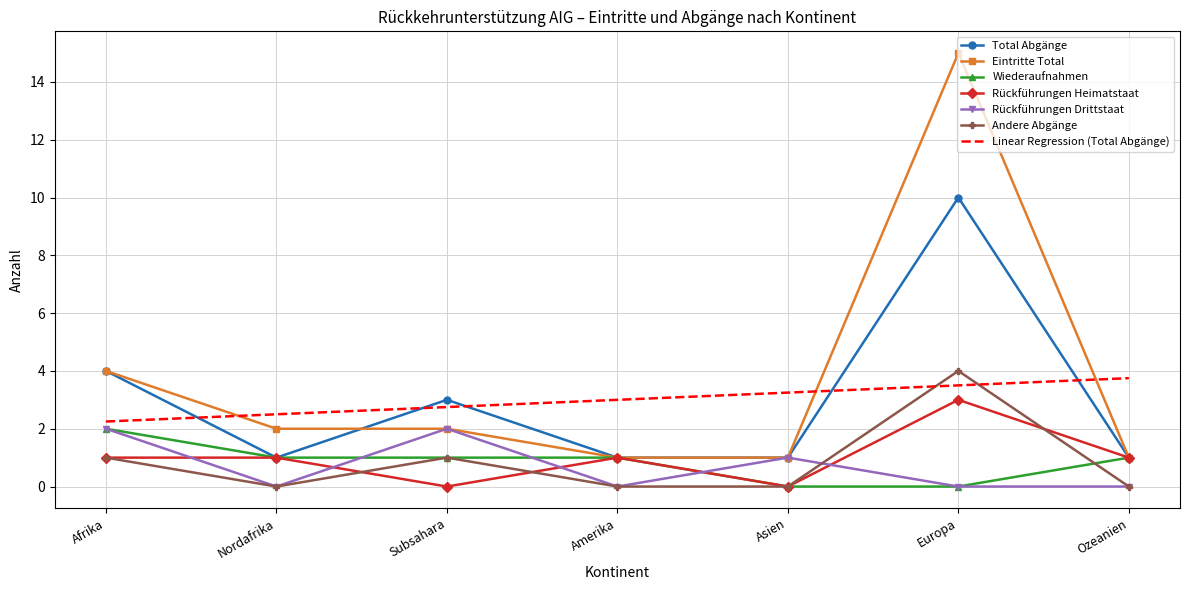

At which category does Rückführungen Heimatstaat reach its first local valley?

Subsahara